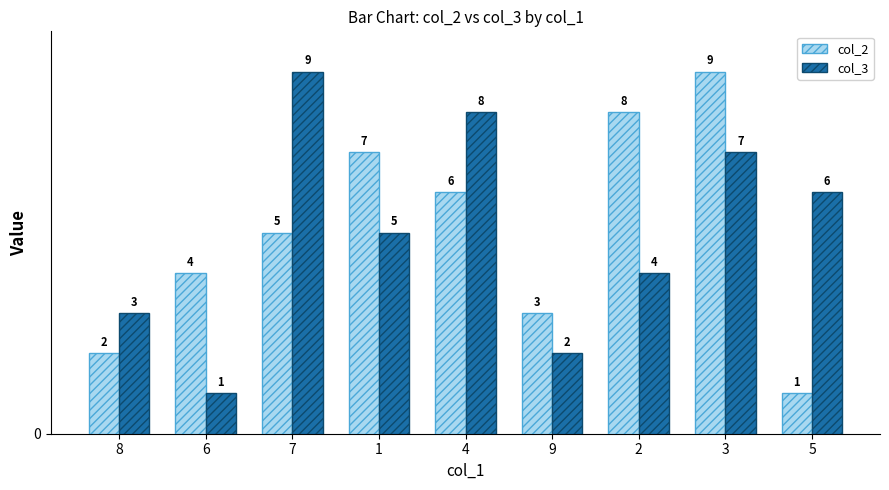

What are all the series names shown in the legend?

col_2, col_3